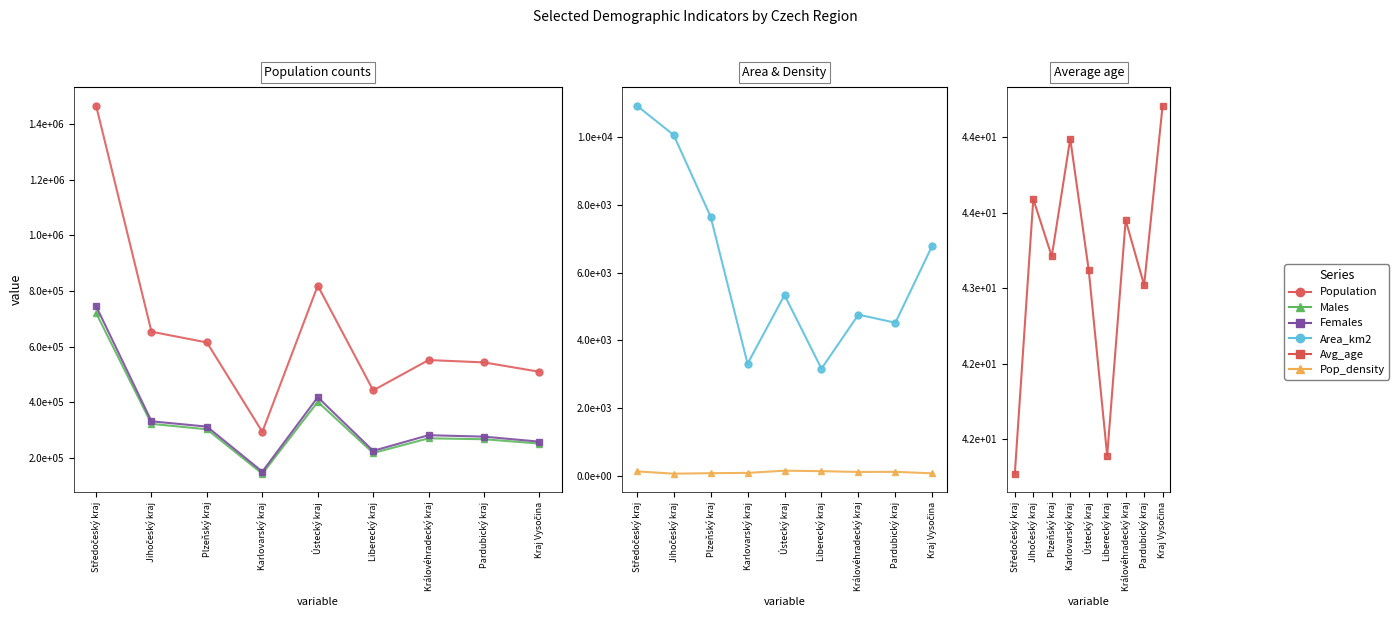

Rank the series at Kraj Vysočina from highest to lowest value.

Population, Females, Males, Area_km2, Pop_density, Avg_age